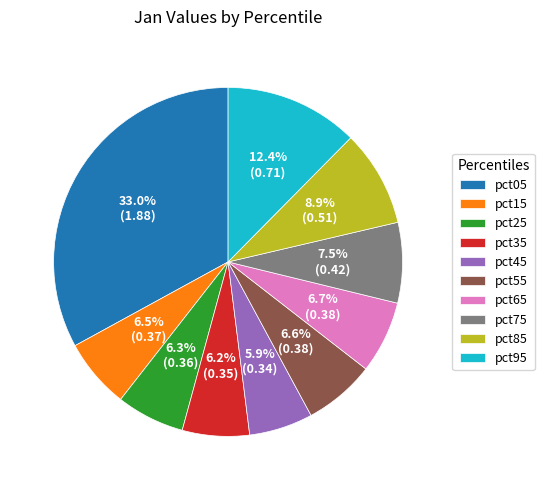

The pct75 slice represents 22% of the pie. True or false?

False